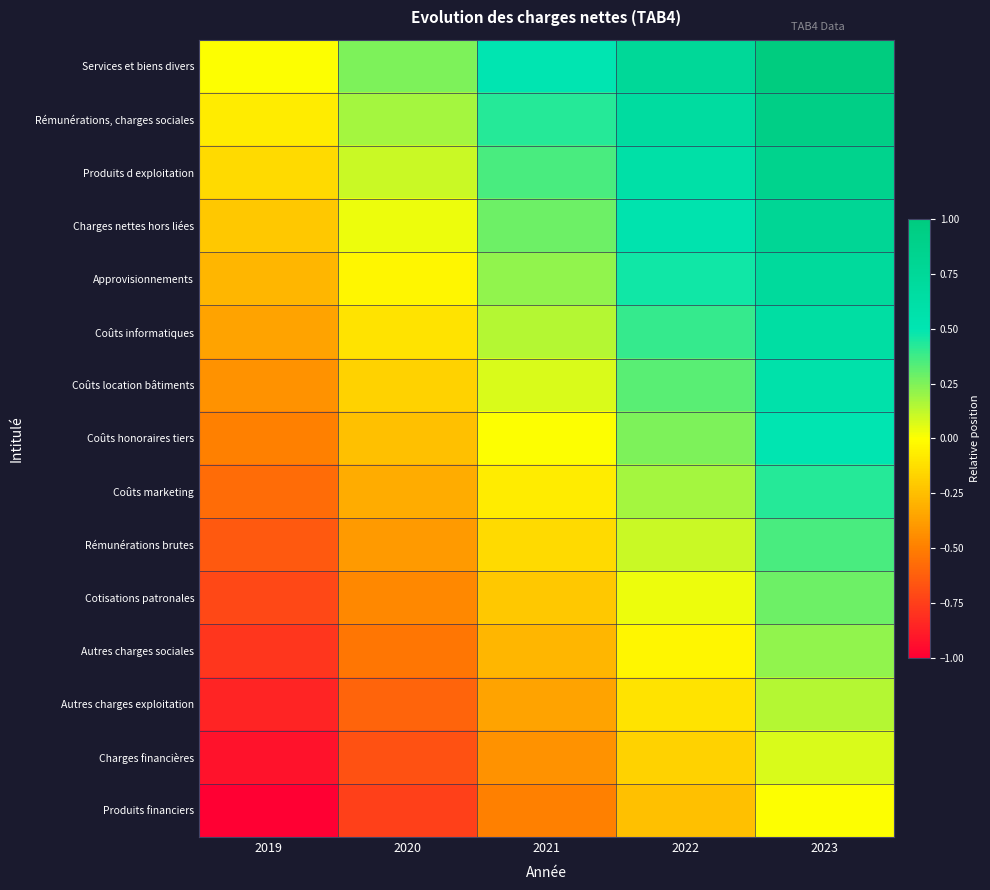

How many distinct data groups are displayed?

15